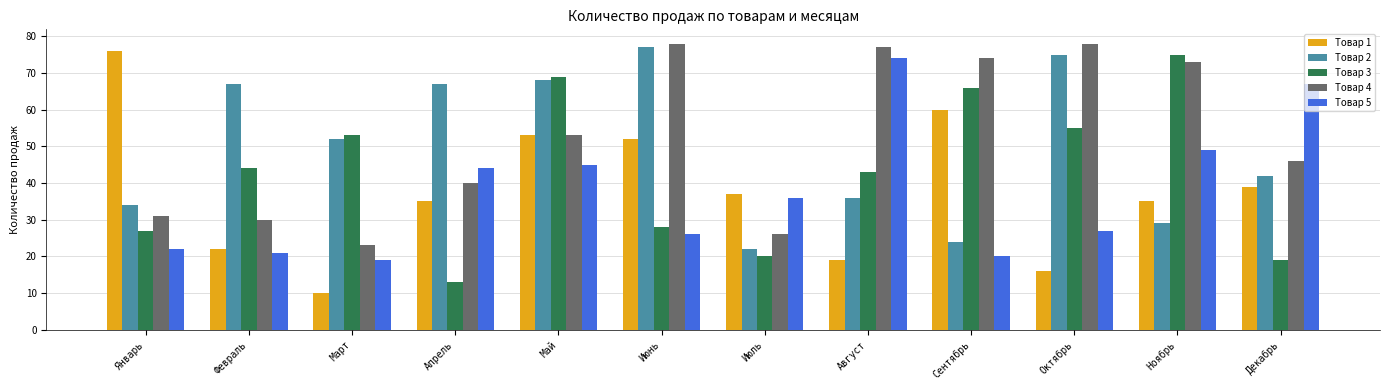

What position from the right is Март?

10